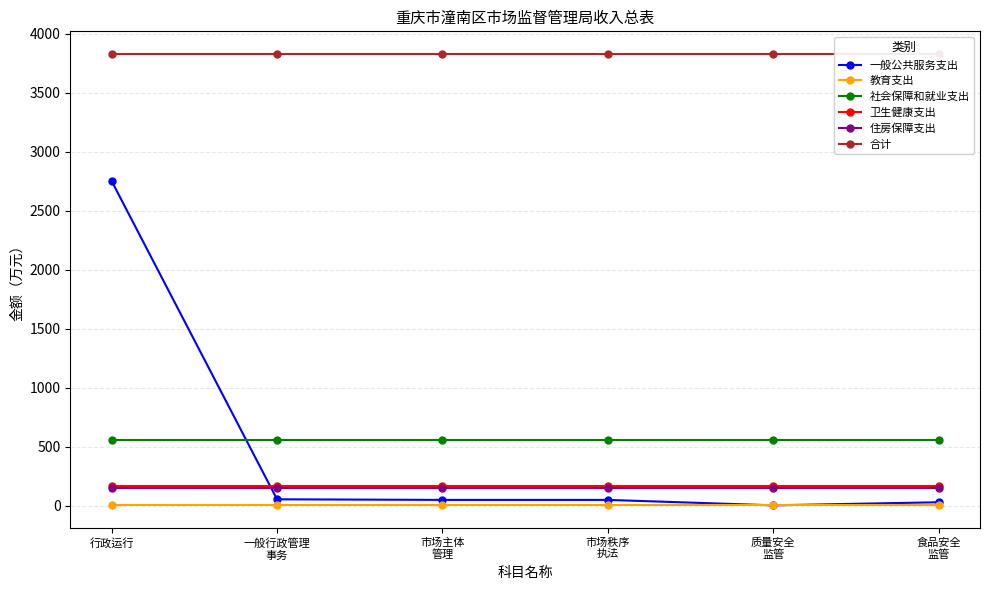

At 一般行政管理
事务, list the series in order from smallest to largest.

教育支出, 一般公共服务支出, 住房保障支出, 卫生健康支出, 社会保障和就业支出, 合计